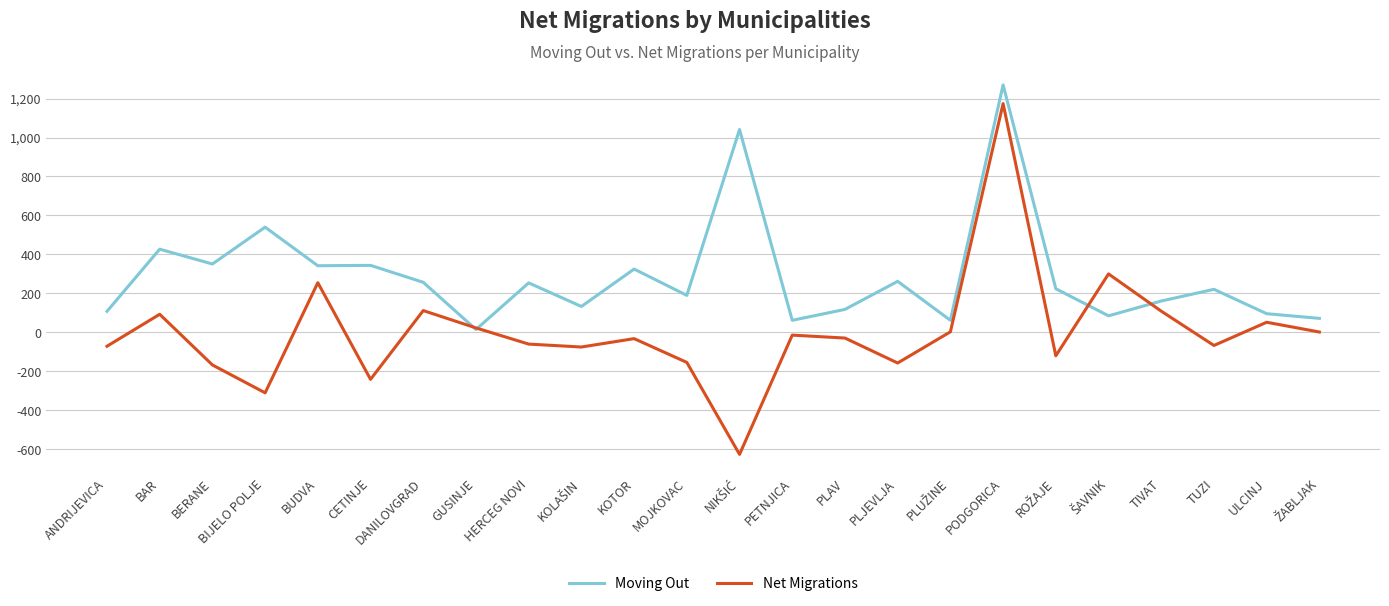

List the series in order of their peak value, highest first.

Moving Out, Net Migrations